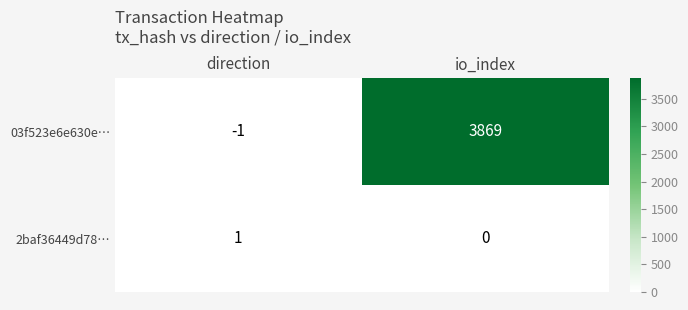

Reading left to right, transcribe all the data shown in this chart.

03f523e6e630e…: -1	3869
2baf36449d78…: 1	0